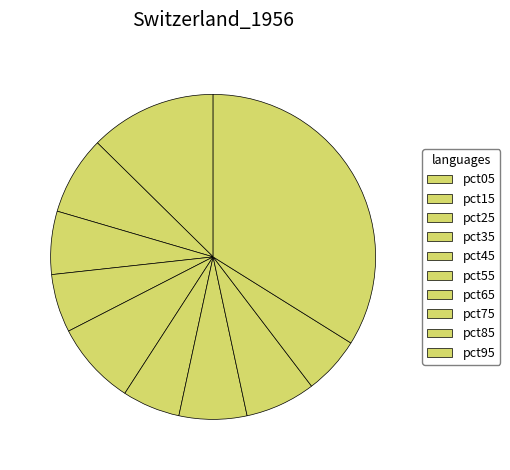

How many segments does this pie chart have?

10